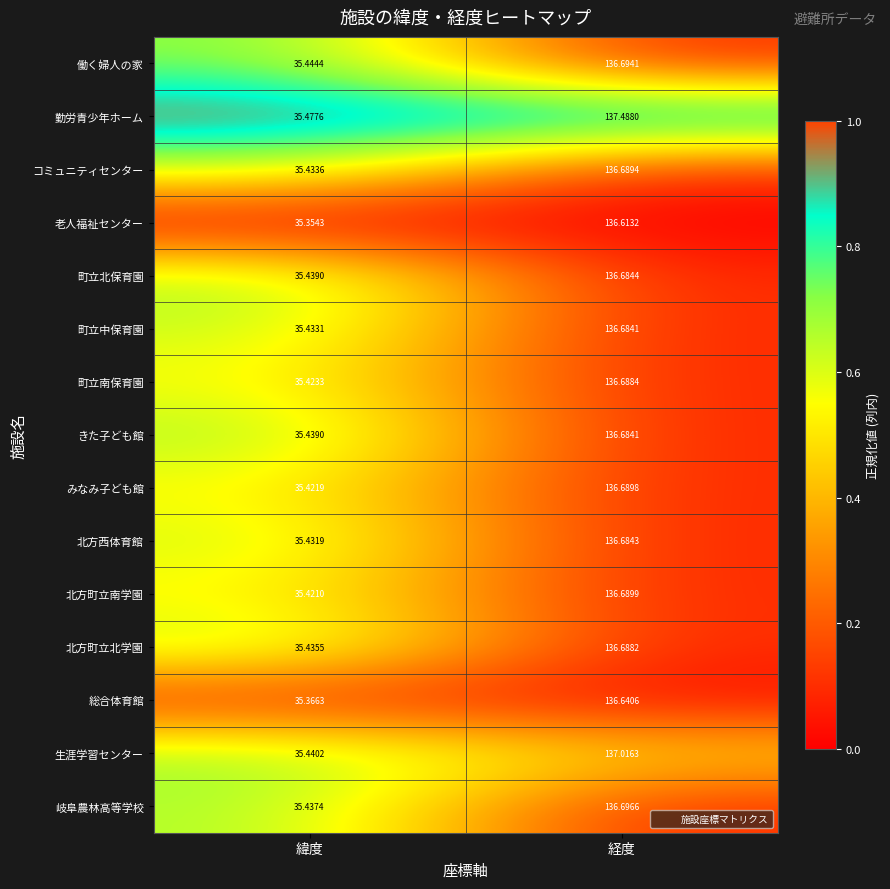

Which series has the largest total across all categories?

勤労青少年ホーム